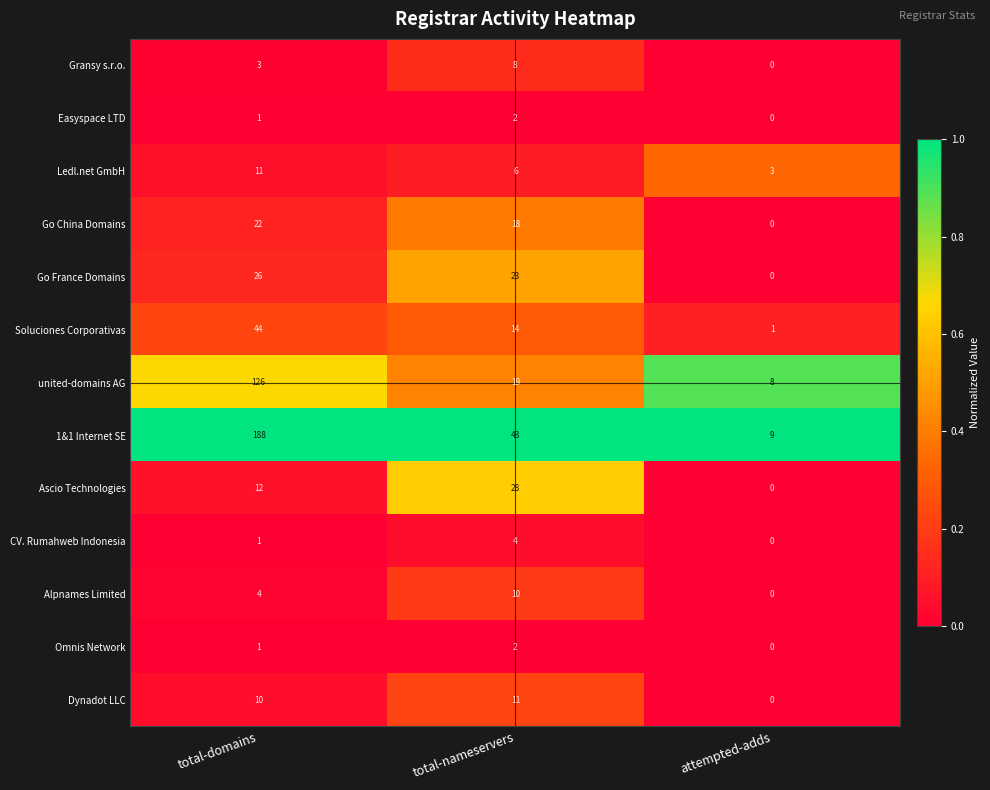

Where is Ledl.net GmbH nearest to the value 7?

total-nameservers